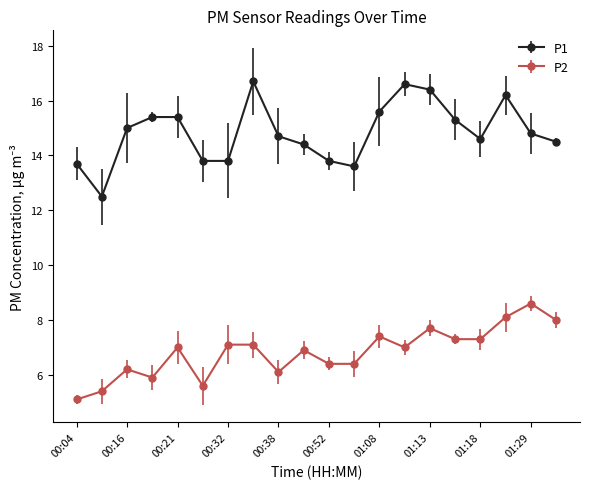

Which series has the largest total across all categories?

P1